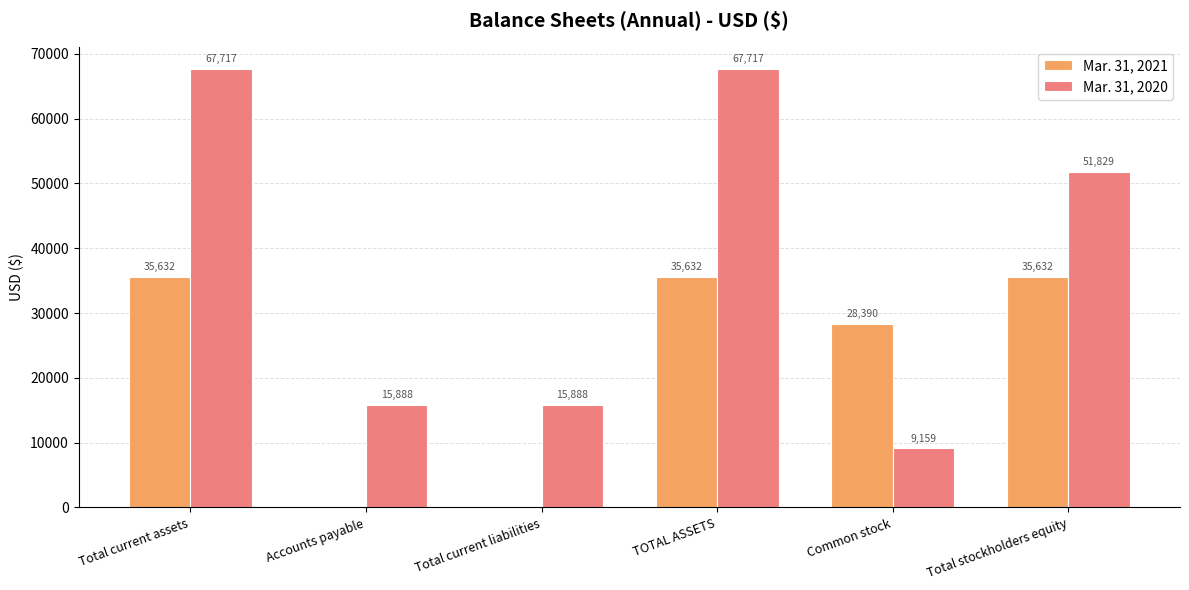

What is the total value across all series at TOTAL ASSETS?

103349